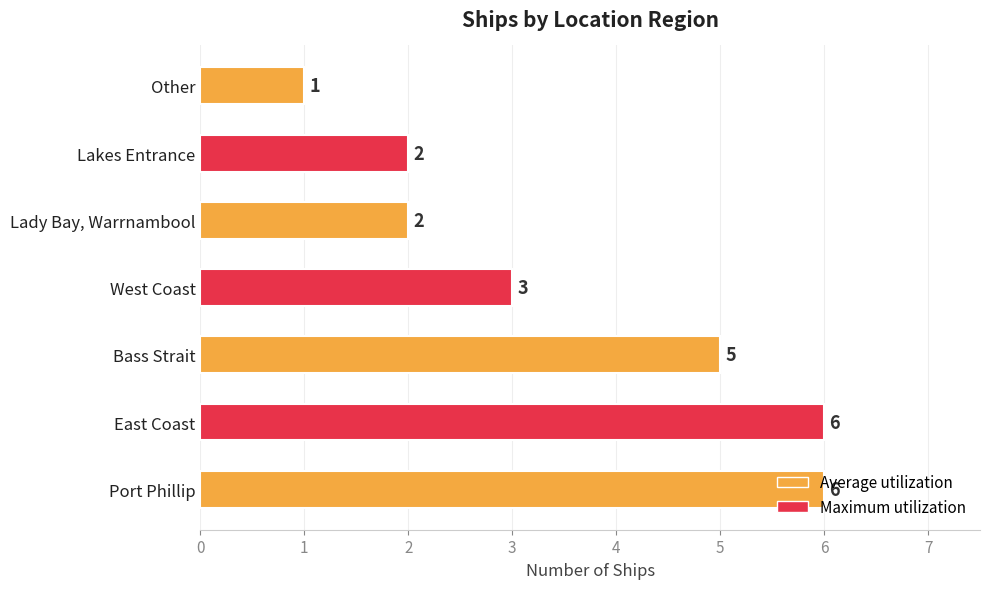

Which category has the lowest value across all series?

Other